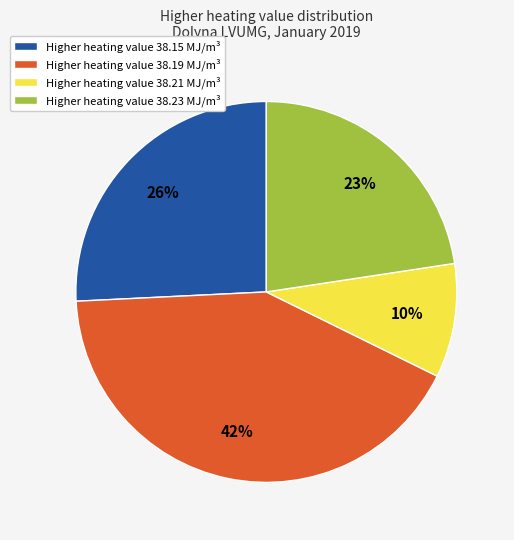

True or false: Higher heating value 38.23 MJ/m³ accounts for 23% of the total.

True